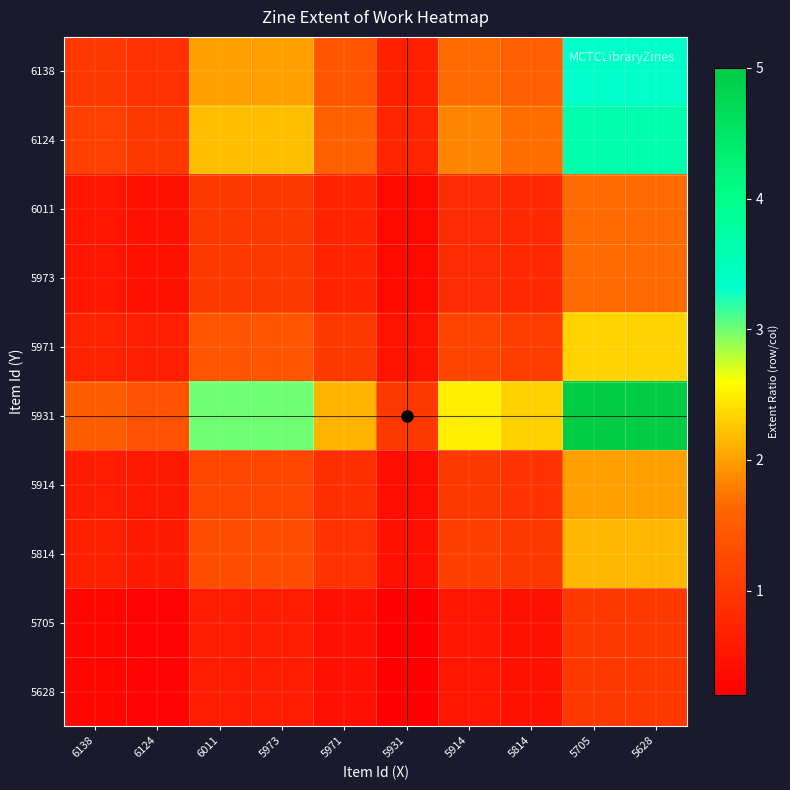

Reading left to right, extract all data points from this chart.

6138: 6138=1.0	6124=0.9	6011=2.0	5973=2.0	5971=1.4	5931=0.7	5914=1.7	5814=1.5	5705=3.3	5628=3.3
6124: 6138=1.1	6124=1.0	6011=2.2	5973=2.2	5971=1.6	5931=0.7	5914=1.8	5814=1.7	5705=3.7	5628=3.7
6011: 6138=0.5	6124=0.5	6011=1.0	5973=1.0	5971=0.7	5931=0.3	5914=0.8	5814=0.8	5705=1.7	5628=1.7
5973: 6138=0.5	6124=0.5	6011=1.0	5973=1.0	5971=0.7	5931=0.3	5914=0.8	5814=0.8	5705=1.7	5628=1.7
5971: 6138=0.7	6124=0.6	6011=1.4	5973=1.4	5971=1.0	5931=0.5	5914=1.2	5814=1.1	5705=2.3	5628=2.3
5931: 6138=1.5	6124=1.4	6011=3.0	5973=3.0	5971=2.1	5931=1.0	5914=2.5	5814=2.3	5705=5.0	5628=5.0
5914: 6138=0.6	6124=0.5	6011=1.2	5973=1.2	5971=0.9	5931=0.4	5914=1.0	5814=0.9	5705=2.0	5628=2.0
5814: 6138=0.7	6124=0.6	6011=1.3	5973=1.3	5971=0.9	5931=0.4	5914=1.1	5814=1.0	5705=2.2	5628=2.2
5705: 6138=0.3	6124=0.3	6011=0.6	5973=0.6	5971=0.4	5931=0.2	5914=0.5	5814=0.5	5705=1.0	5628=1.0
5628: 6138=0.3	6124=0.3	6011=0.6	5973=0.6	5971=0.4	5931=0.2	5914=0.5	5814=0.5	5705=1.0	5628=1.0